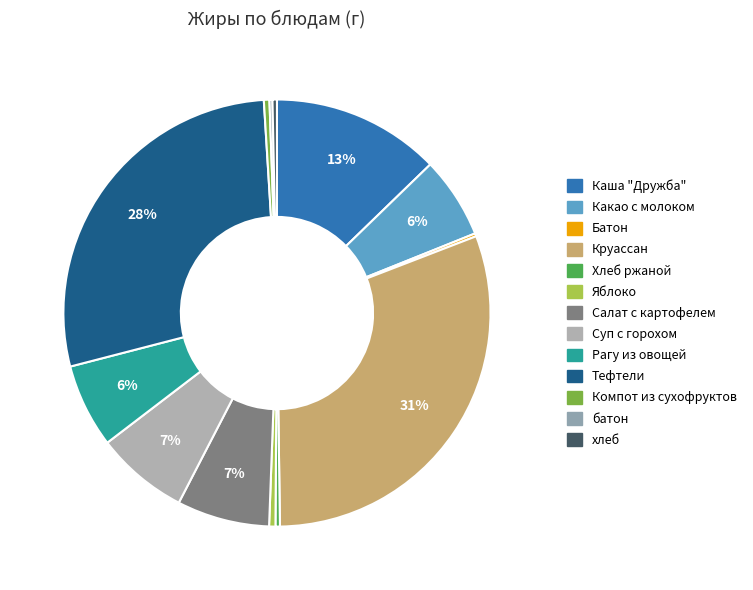

What portion of the pie excludes Компот из сухофруктов?

99.6%